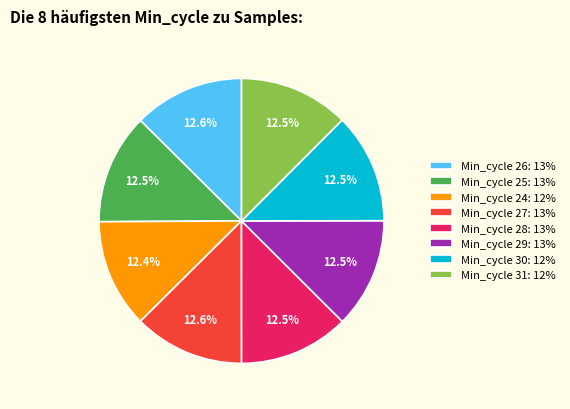

What is the ratio of the value at Min_cycle 30: 12% to the value at Min_cycle 28: 13%?

1.0